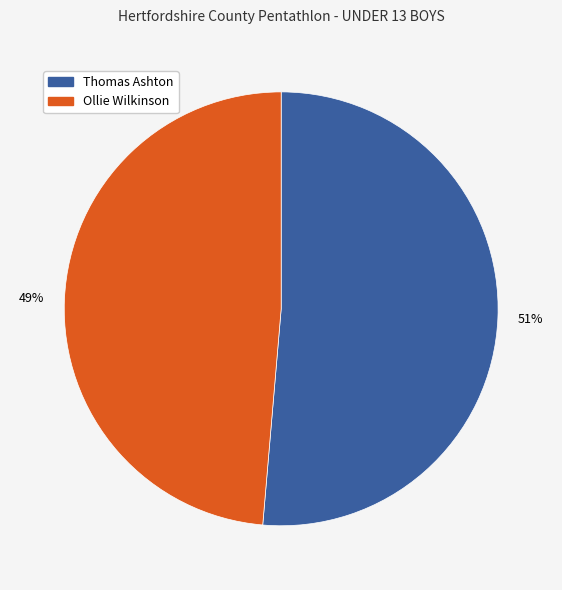

Does Ollie Wilkinson represent more than half of the total?

No